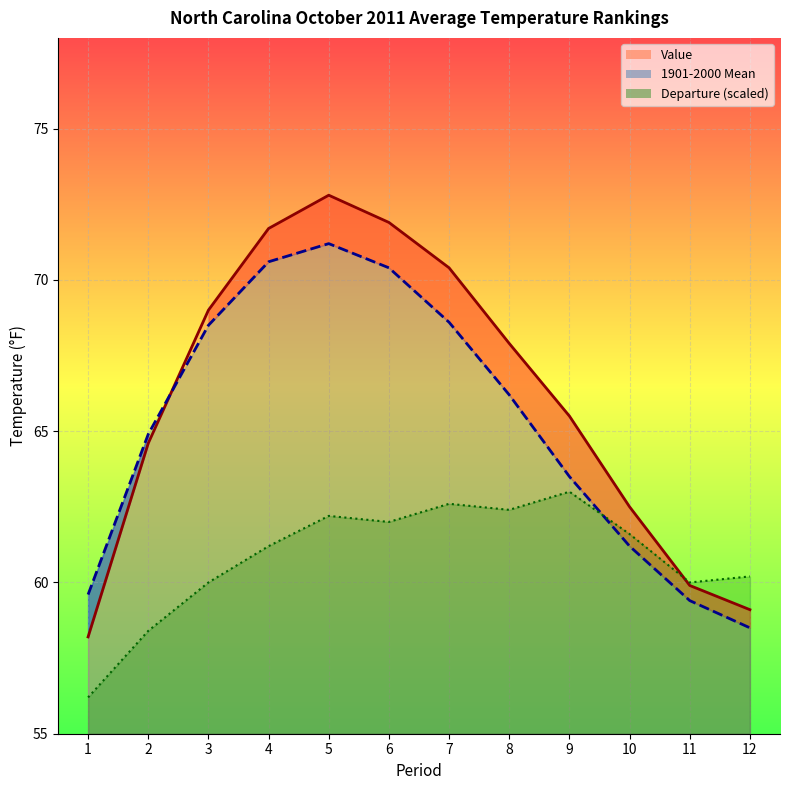

In Departure, how many points are lower than both neighbors (excluding endpoints)?

3